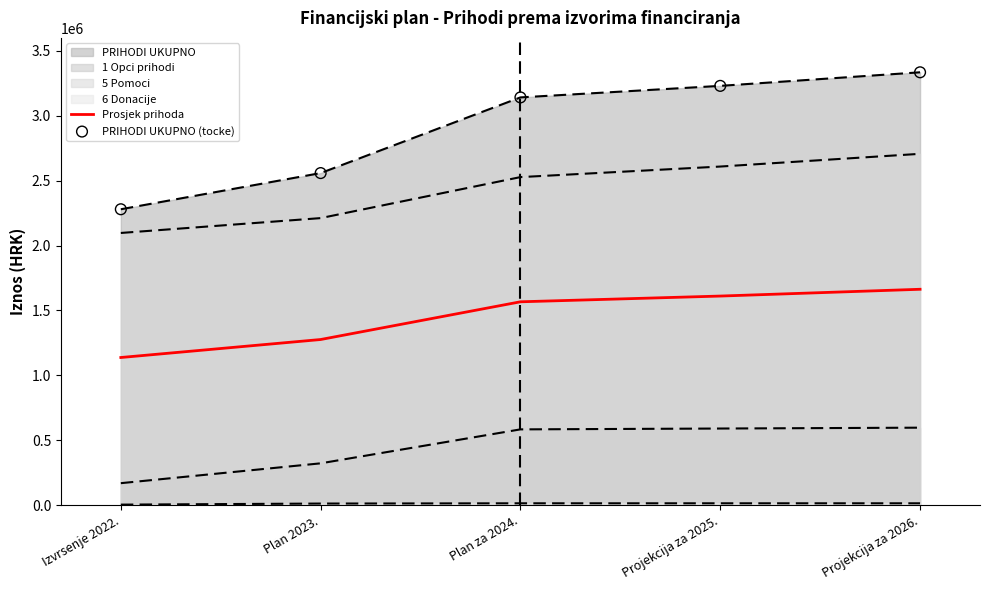

At which category is the sum across all series the highest?

Projekcija za 2026.